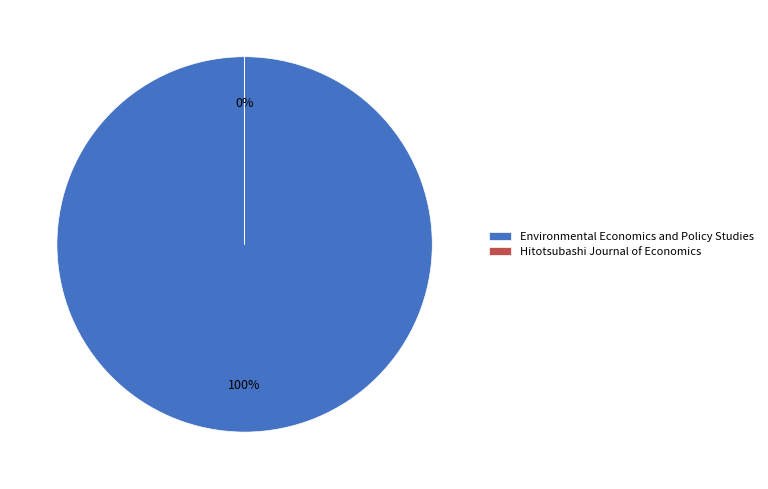

How many slices are in this pie chart?

2